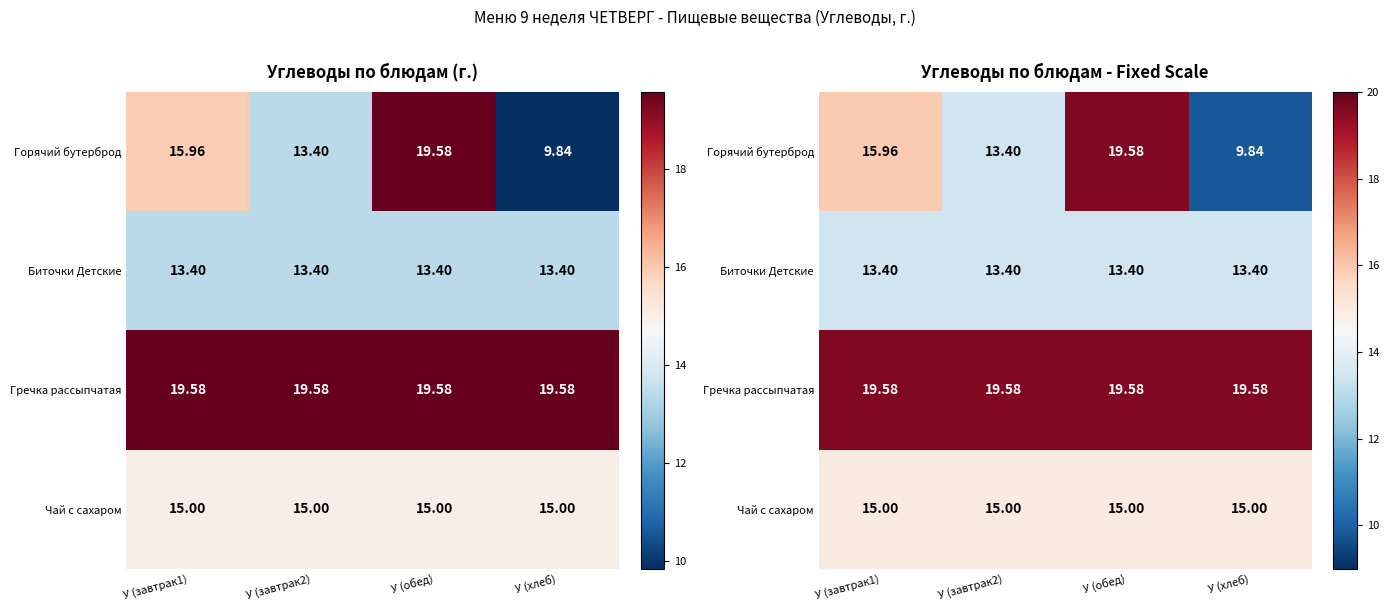

Which series has the largest total across all categories?

Гречка рассыпчатая